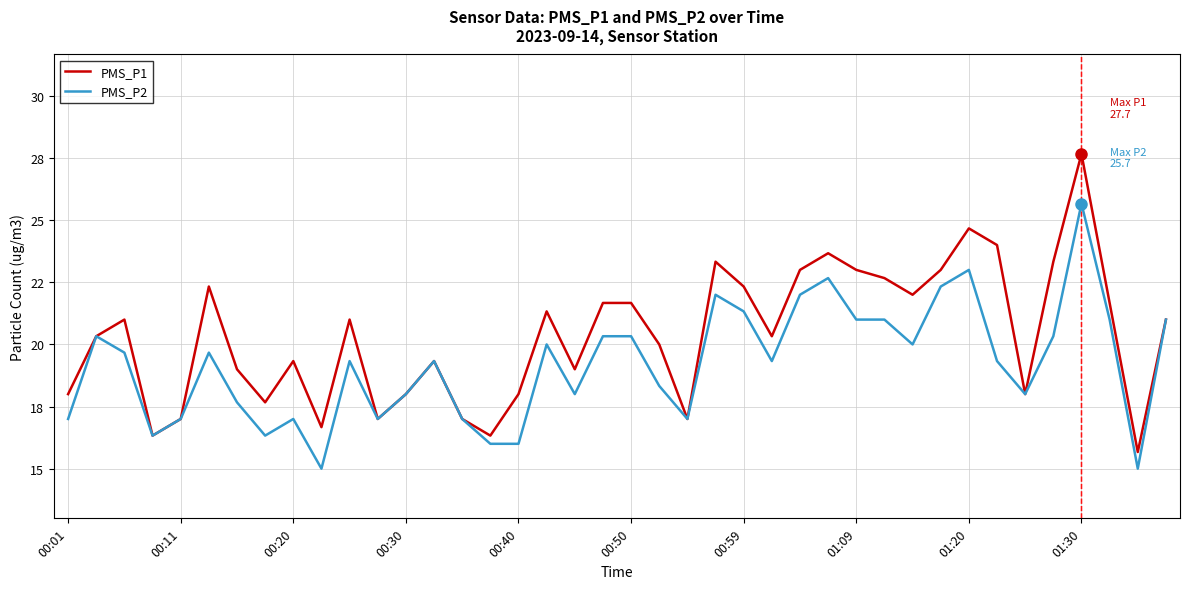

True or false: PMS_P2 and PMS_P1 cross at least once.

False